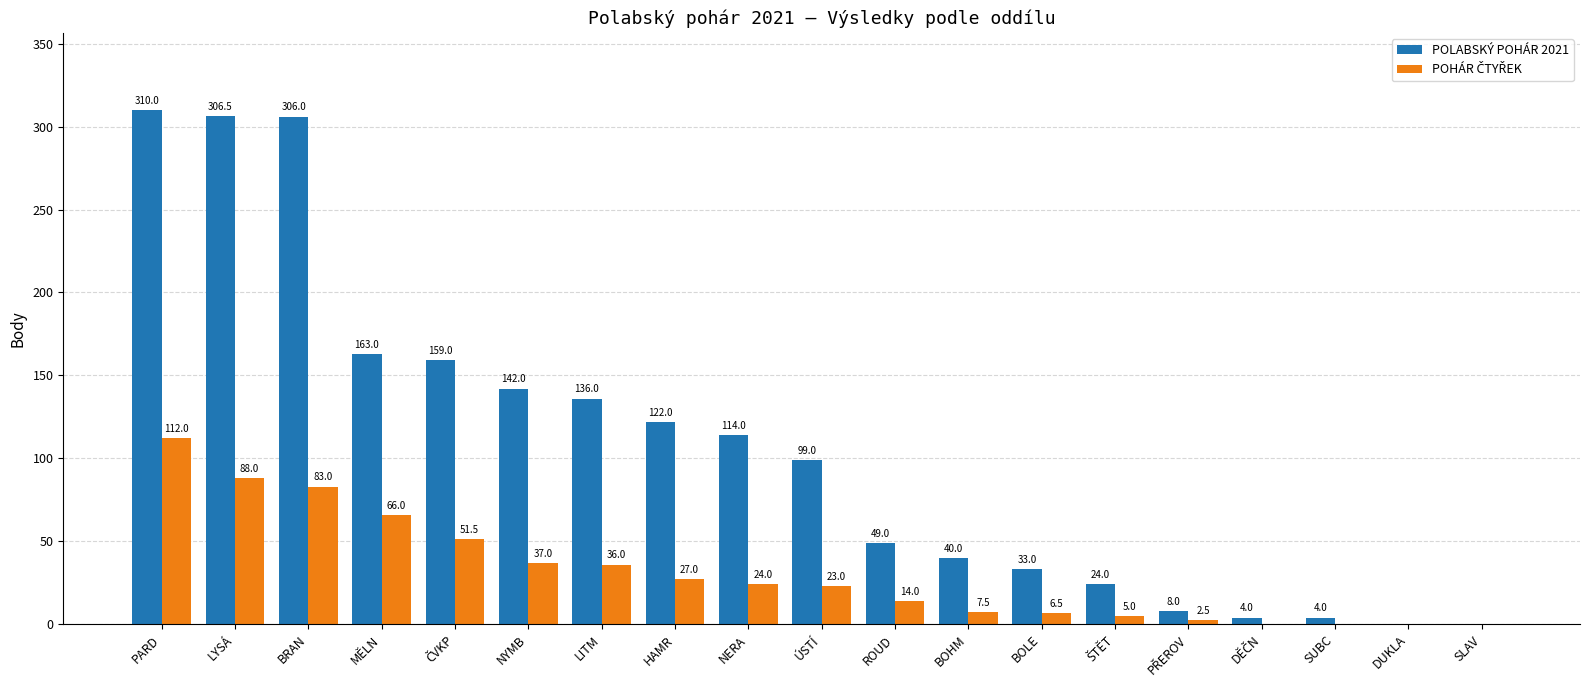

The value of POLABSKÝ POHÁR 2021 at DUKLA is 0.0. True or false?

True